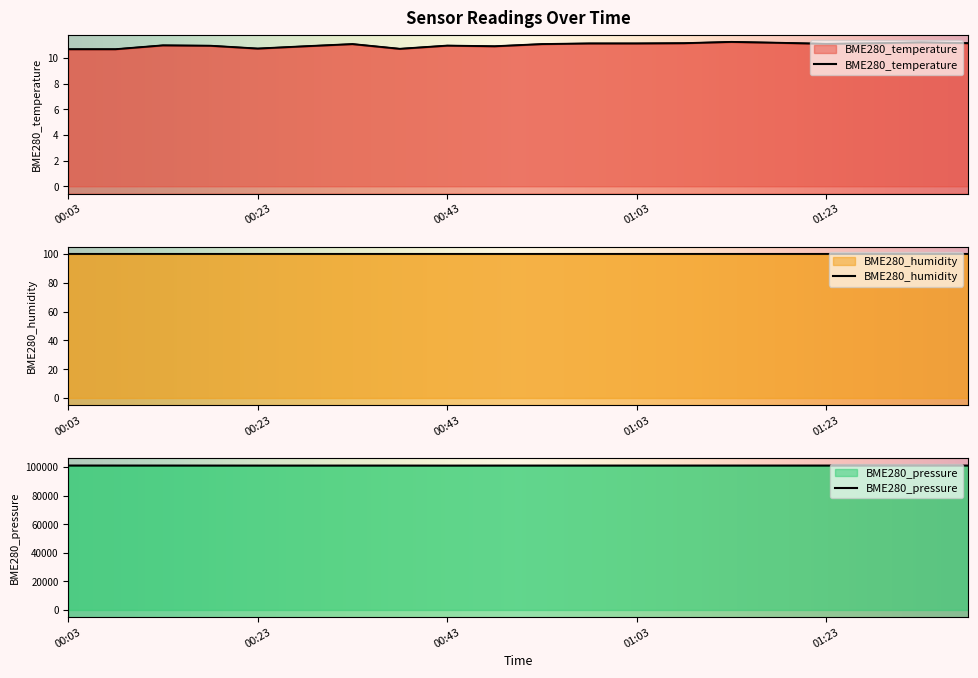

True or false: BME280_pressure and BME280_temperature cross at least once.

False